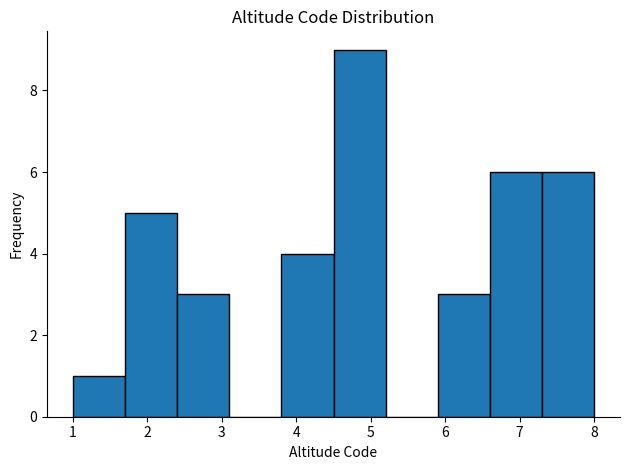

Over which range of the x-axis is the bar tallest?

4.5 to 5.2